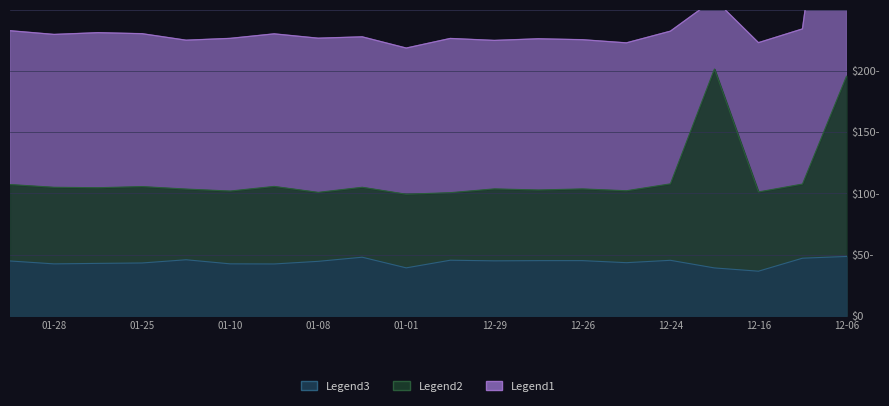

In longitude, how many points are lower than both neighbors (excluding endpoints)?

7